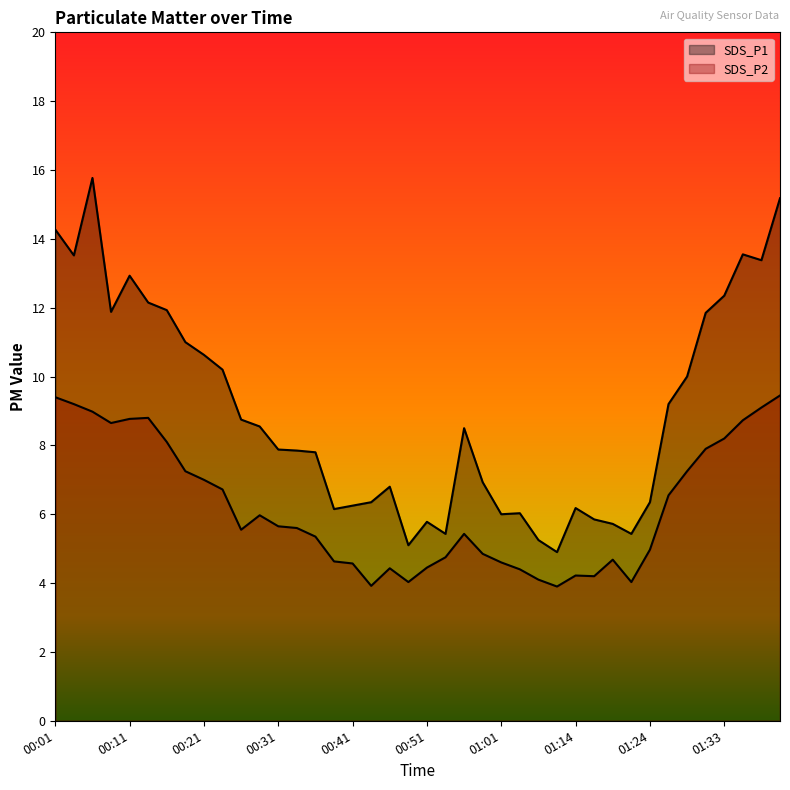

Is it true that SDS_P2 equals 7.2 at 00:18?

True